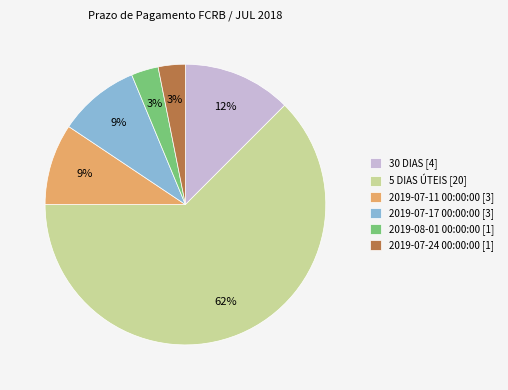

Do 2019-08-01 00:00:00 [1] and 5 DIAS ÚTEIS [20] together represent more than half of the pie?

Yes